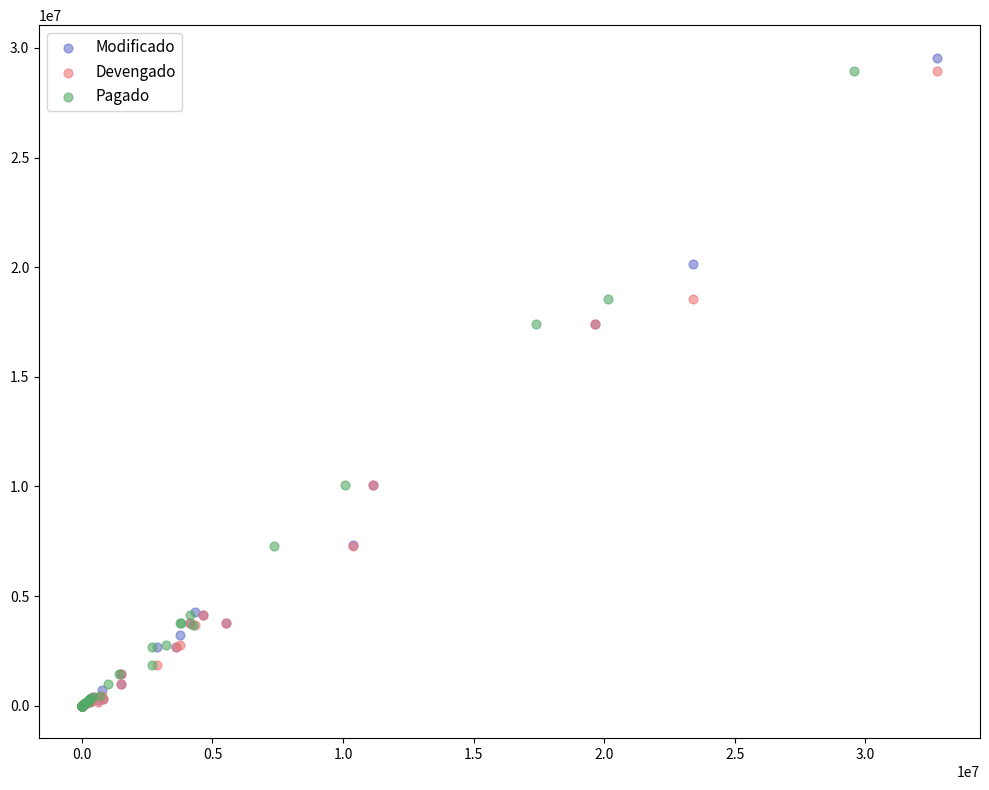

Which series has the largest Y range (max minus min)?

Modificado